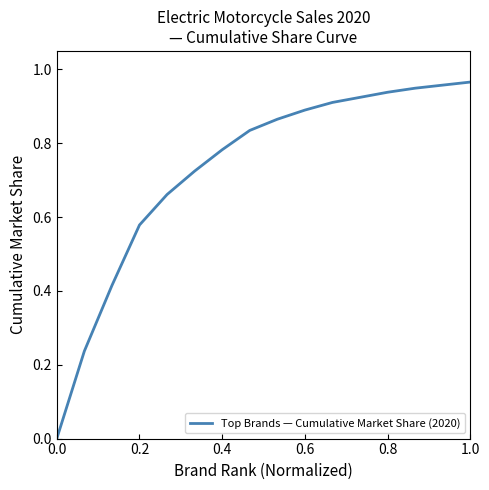

Is it true that the value at 0.0 is -0.5?

False